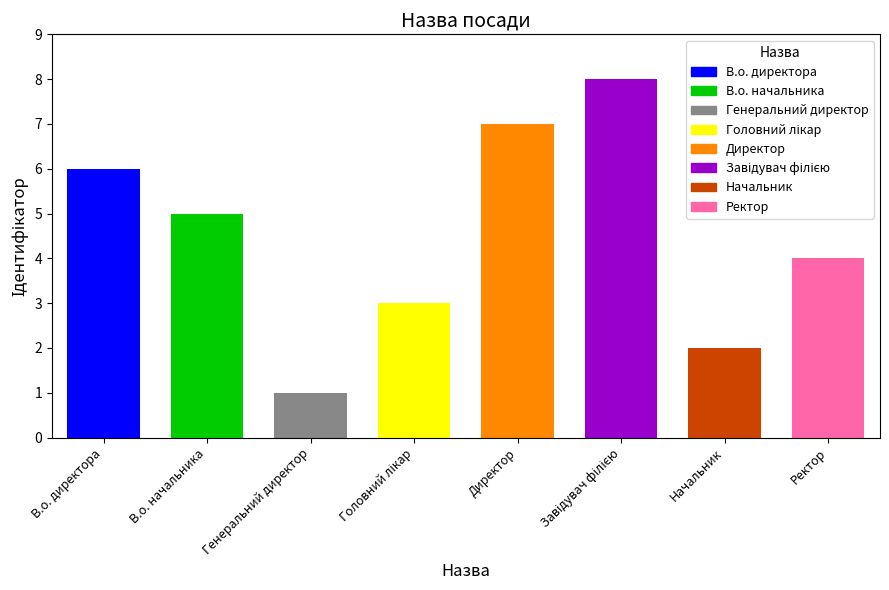

Reading left to right, extract all data points from this chart.

6	5	1	3	7	8	2	4